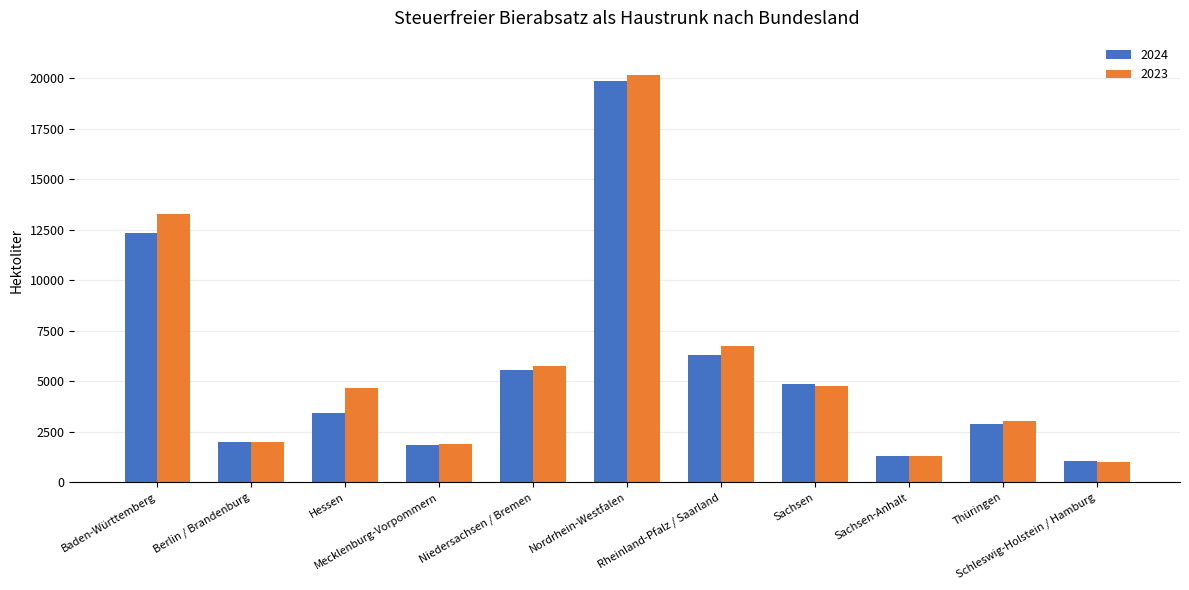

At how many categories does at least one series exceed 13185?

2